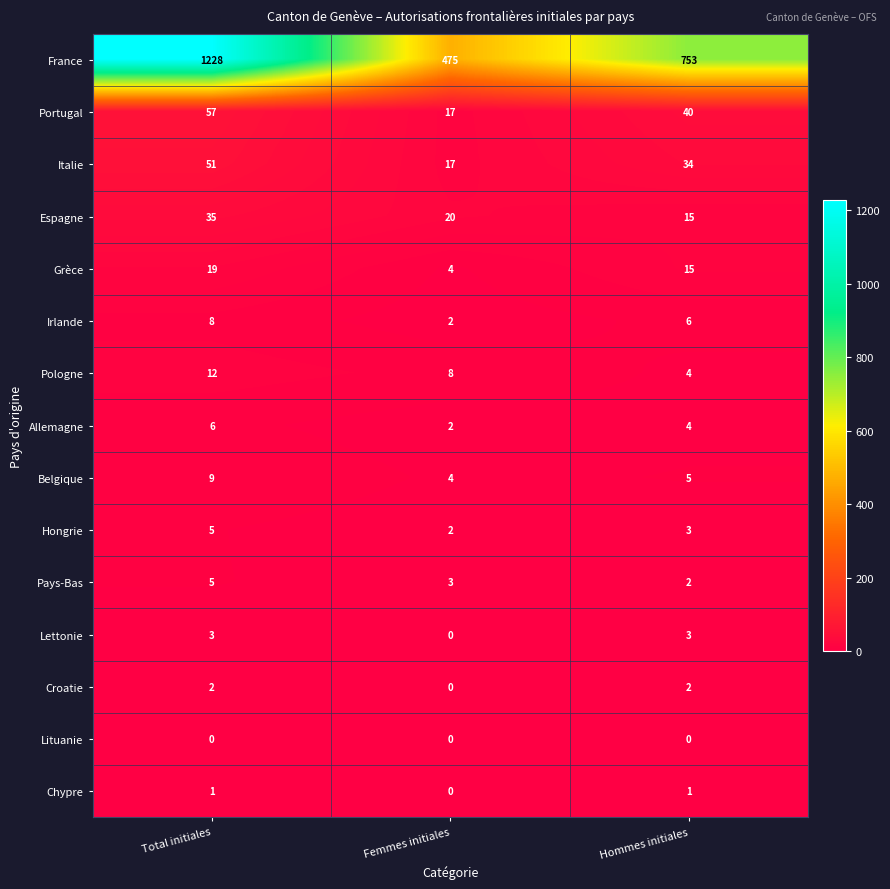

What is the maximum value for Irlande?

8